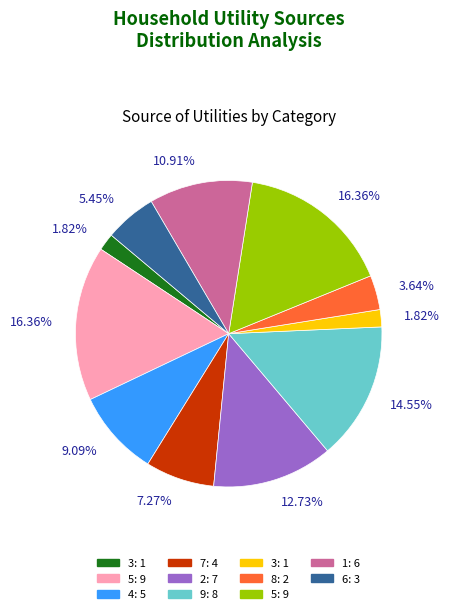

Is there any slice that represents more than half of the pie?

No